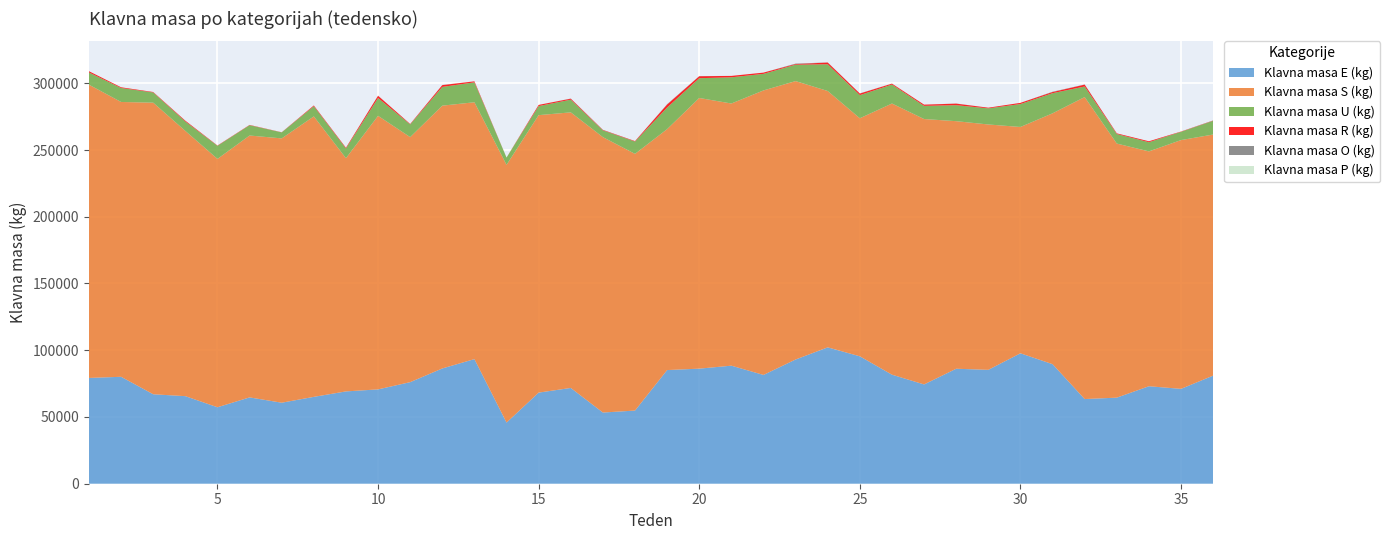

Reading left to right, transcribe all the data shown in this chart.

Klavna masa E (kg): 79259	80112	67014	65602	57290	64670	60691	65078	69161	70678	76093	86357	93359	45801	68260	71756	53334	54802	85146	86212	88440	81503	93067	102159	95457	81689	74383	86148	85324	97710	89569	63433	64488	73026	71073	80987
Klavna masa S (kg): 219671	205882	218459	198700	186057	196194	198013	210110	174710	204935	183578	196878	192422	193095	207873	206455	206314	192317	180513	202776	196404	213144	208573	192048	178338	203149	198832	185464	183810	169554	187923	226234	190348	175948	186379	180620
Klavna masa U (kg): 9149	10467	7657	7056	9821	7729	4505	7664	7297	13355	9521	14048	14923	5459	6787	9528	5070	9233	16174	14822	19630	12408	12301	20021	17325	14197	9882	11974	12071	17179	15094	7923	7142	6883	6199	10272
Klavna masa R (kg): 940	532	334	604	217	218	106	535	530	1673	318	1328	755	0	876	712	323	337	2271	1469	1052	935	485	1304	1188	715	892	1164	503	889	858	1401	511	687	206	194
Klavna masa O (kg): 0	0	0	0	0	0	0	0	0	98	0	111	0	0	0	107	103	0	227	113	0	0	317	94	114	0	0	86	0	0	224	104	0	0	0	109
Klavna masa P (kg): 0	0	0	0	0	0	0	0	0	0	0	0	0	0	0	0	0	0	0	0	0	0	0	0	0	110	0	0	0	0	0	0	0	0	0	0